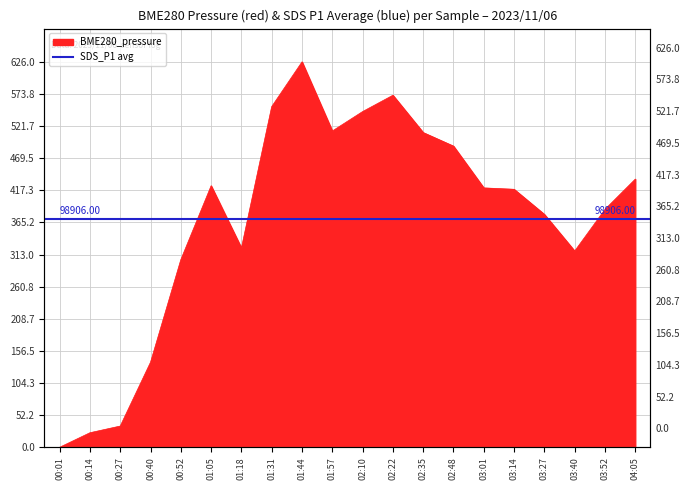

How many interior local valleys (lower than both neighbors) does the data have?

3